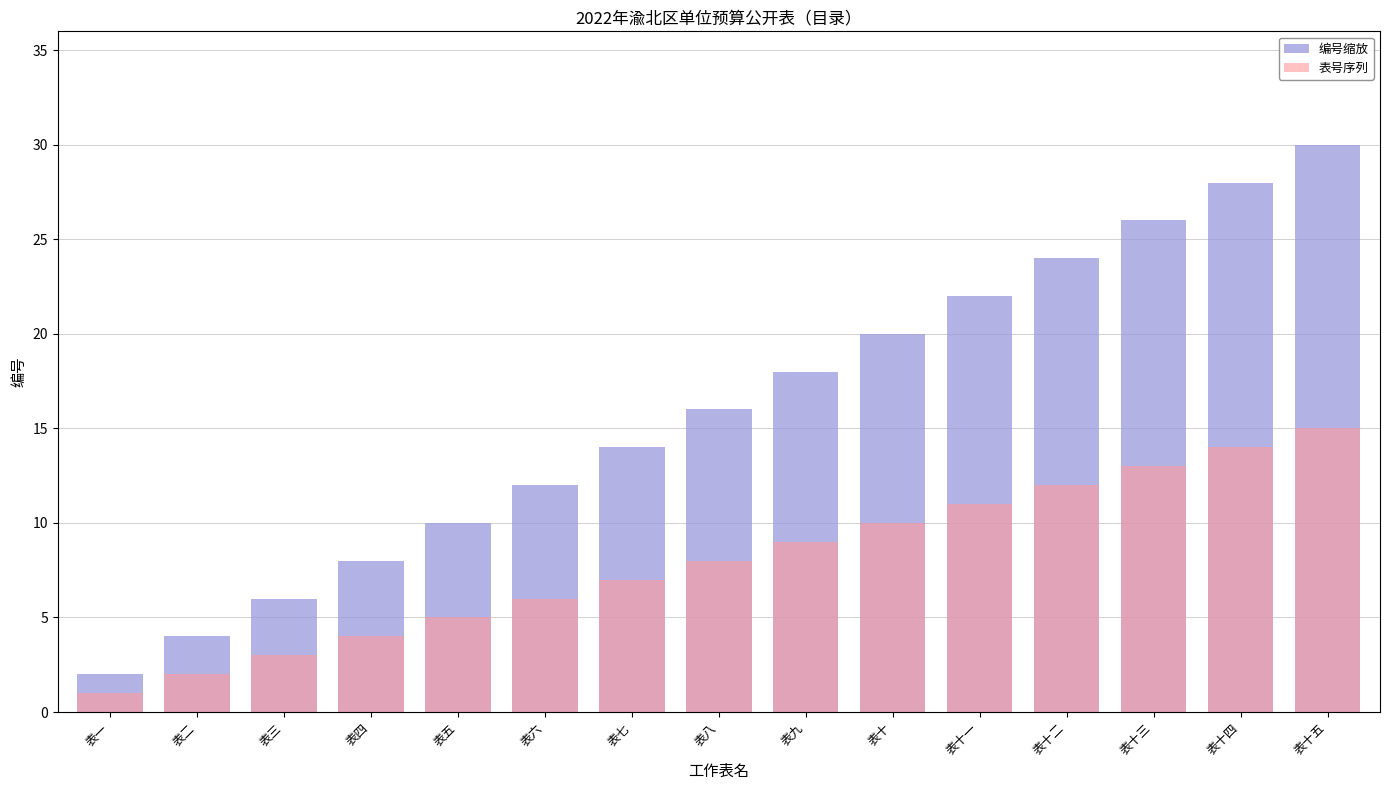

Reading left to right, extract all data points from this chart.

编号缩放: 2	4	6	8	10	12	14	16	18	20	22	24	26	28	30
表号序列: 1	2	3	4	5	6	7	8	9	10	11	12	13	14	15